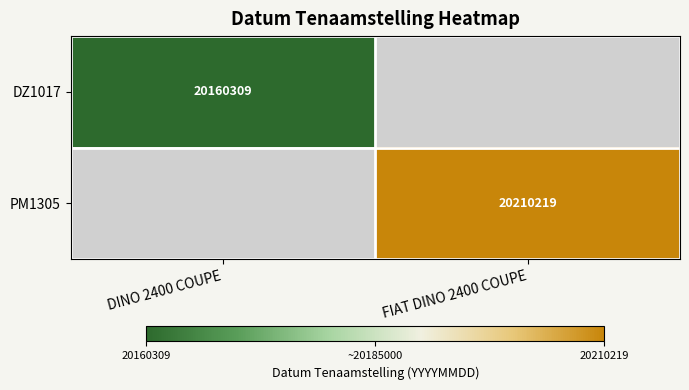

The PM1305 series shows 7497503 at FIAT DINO 2400 COUPE. True or false?

False